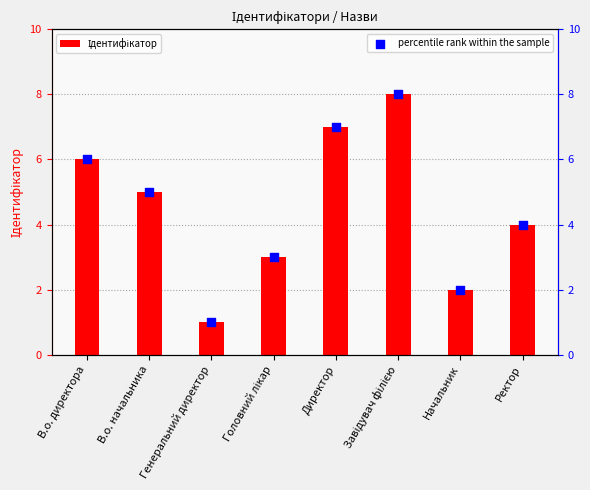

Which series reaches the maximum Y coordinate?

Ідентифікатор